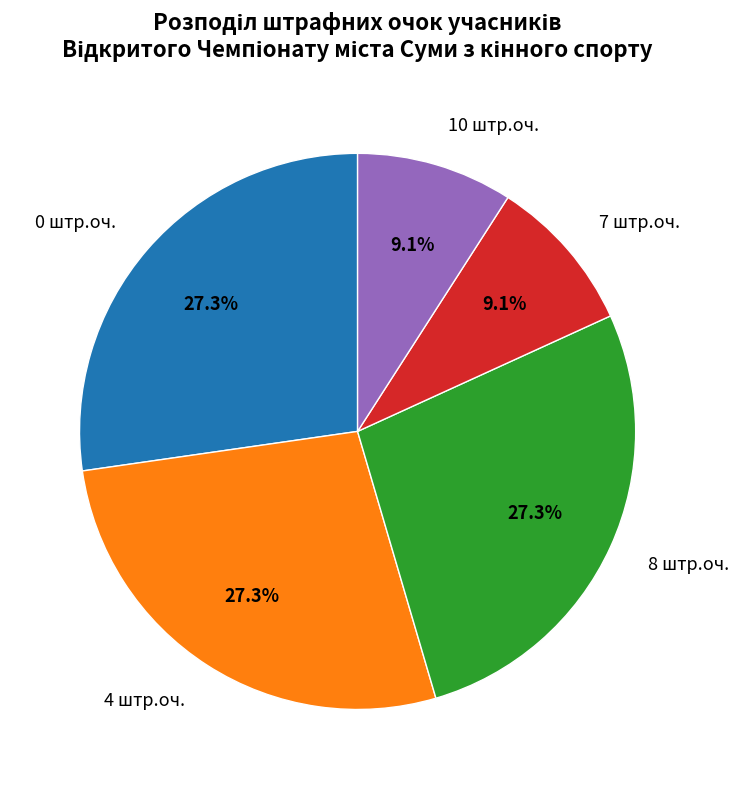

What is the ratio of the value at 7 штр.оч. to the value at 10 штр.оч.?

1.0